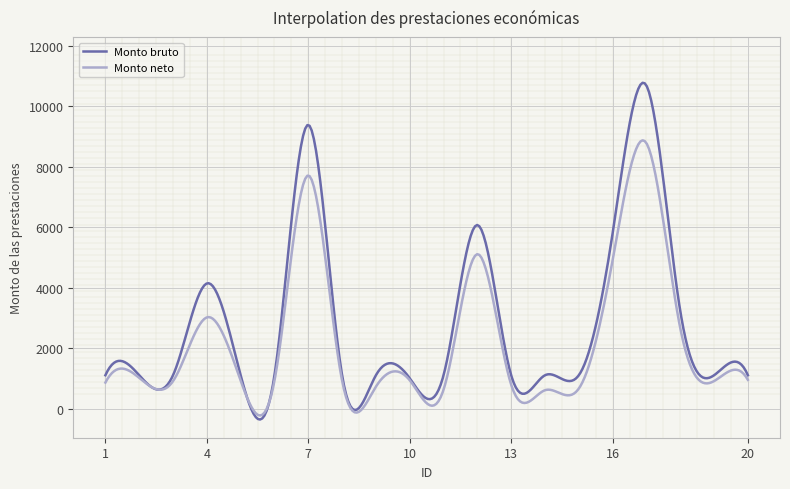

True or false: Monto bruto and Monto neto cross at least once.

True